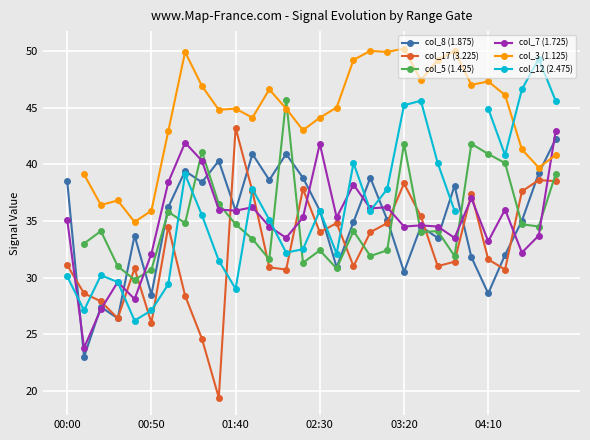

After their last crossing, which series has the higher values: col_17 (3.225) or col_7 (1.725)?

col_7 (1.725)